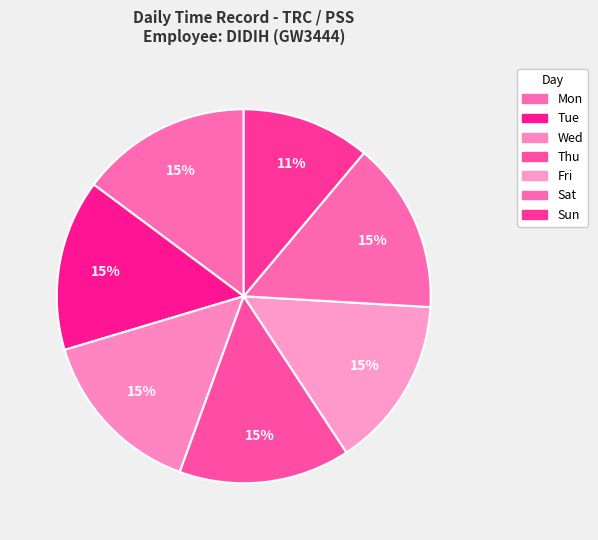

The Wed slice represents 15% of the pie. True or false?

True